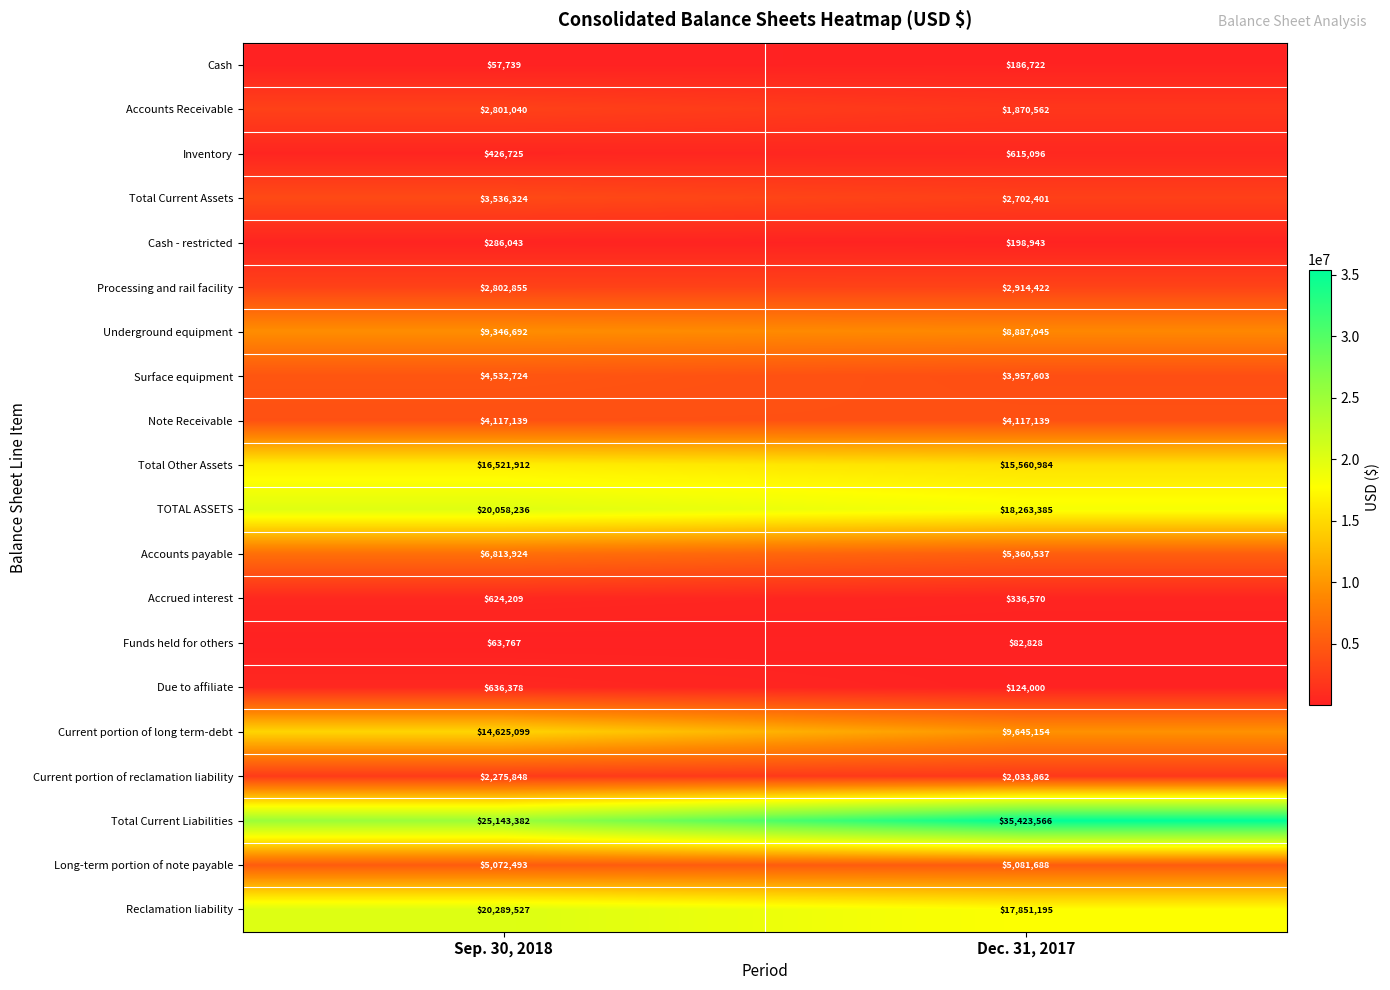

What is the difference between the highest and lowest values at Sep. 30, 2018?

25085643